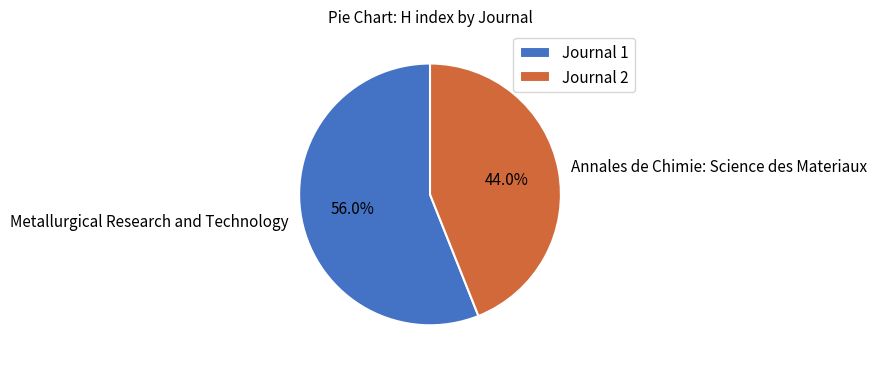

What is the largest slice in the pie chart?

Metallurgical Research and Technology